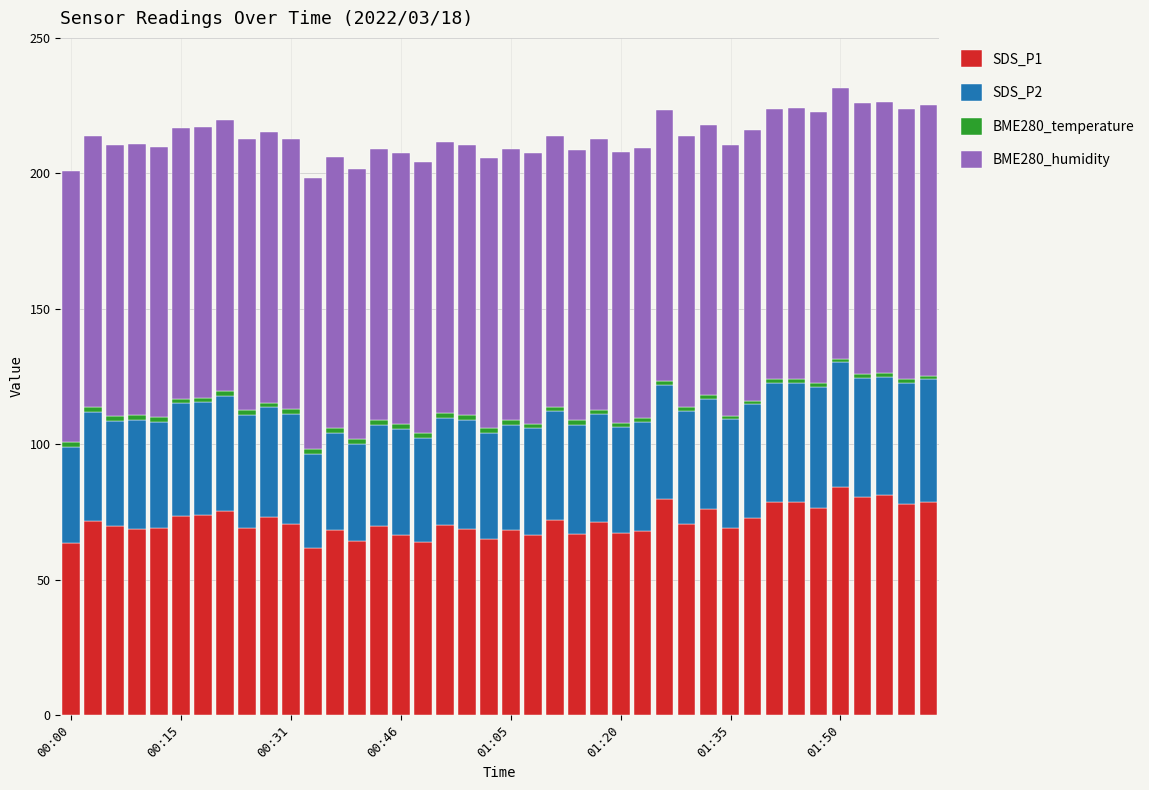

What is the difference between the second highest and minimum values in the SDS_P1 series?

19.8